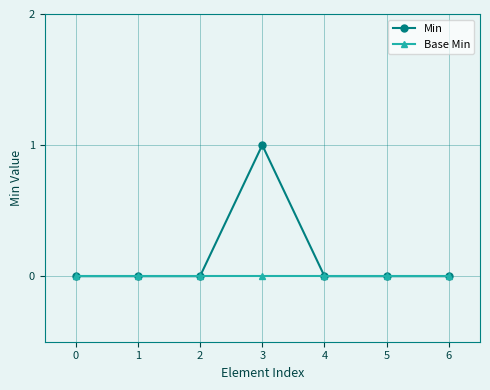

At which label does Min reach its peak?

3